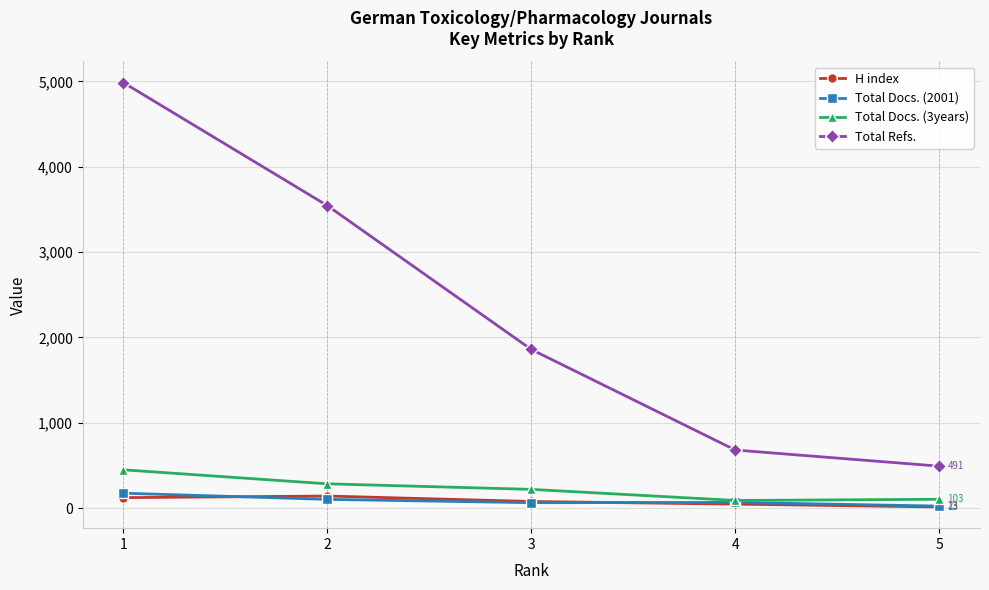

True or false: Total Docs. (3years) and Total Refs. intersect in this chart.

False